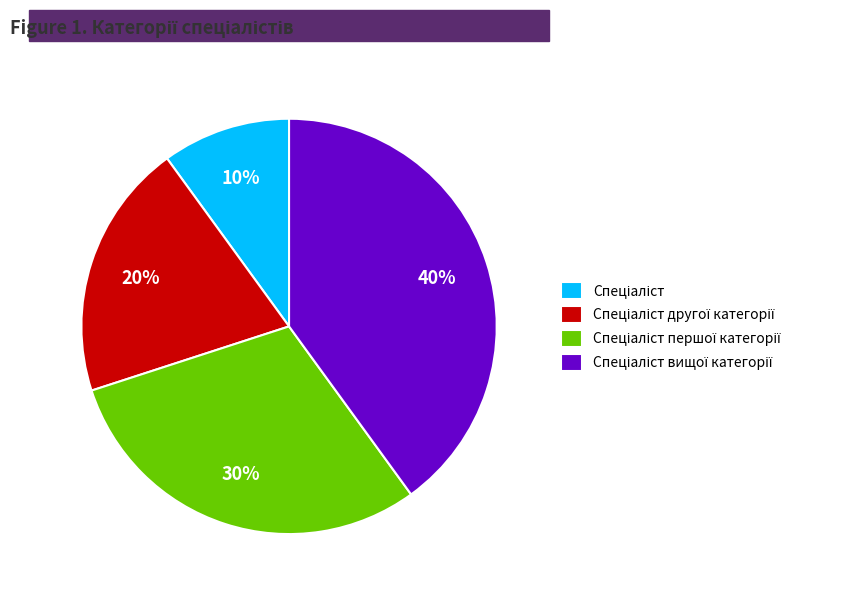

Is there any slice that represents more than half of the pie?

No